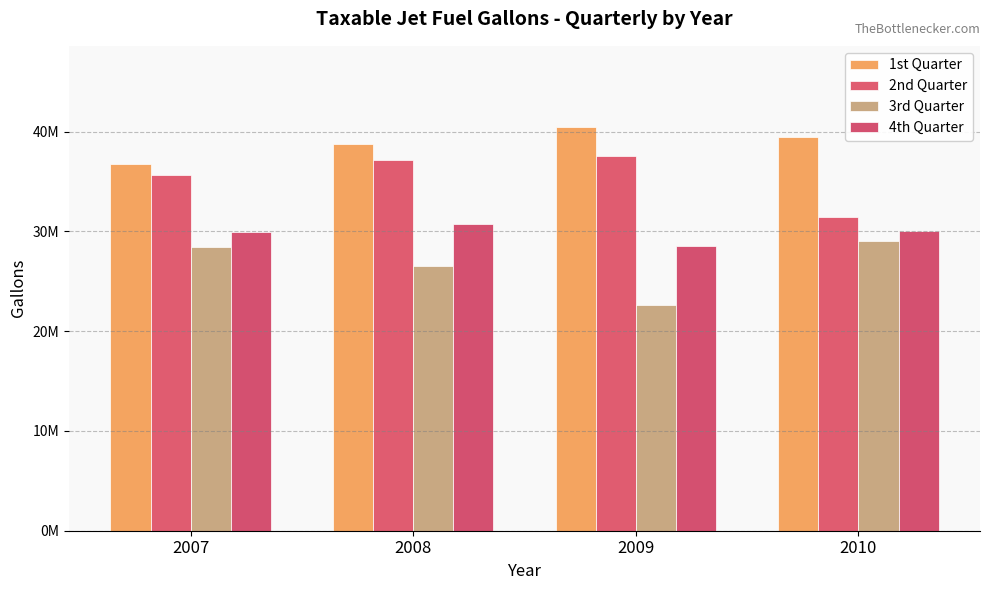

Reading right to left, what are all the values shown in this chart?

1st Quarter: 2010=39449680	2009=40488338	2008=38763607	2007=36712567
2nd Quarter: 2010=31401424	2009=37514289	2008=37104759	2007=35692391
3rd Quarter: 2010=29075711	2009=22567747	2008=26506026	2007=28423850
4th Quarter: 2010=30055751	2009=28563449	2008=30702763	2007=29974423